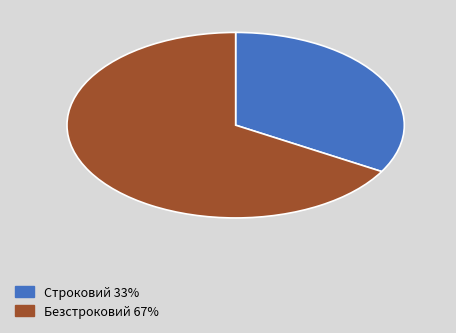

Is it true that Безстроковий is 67% of the pie?

True